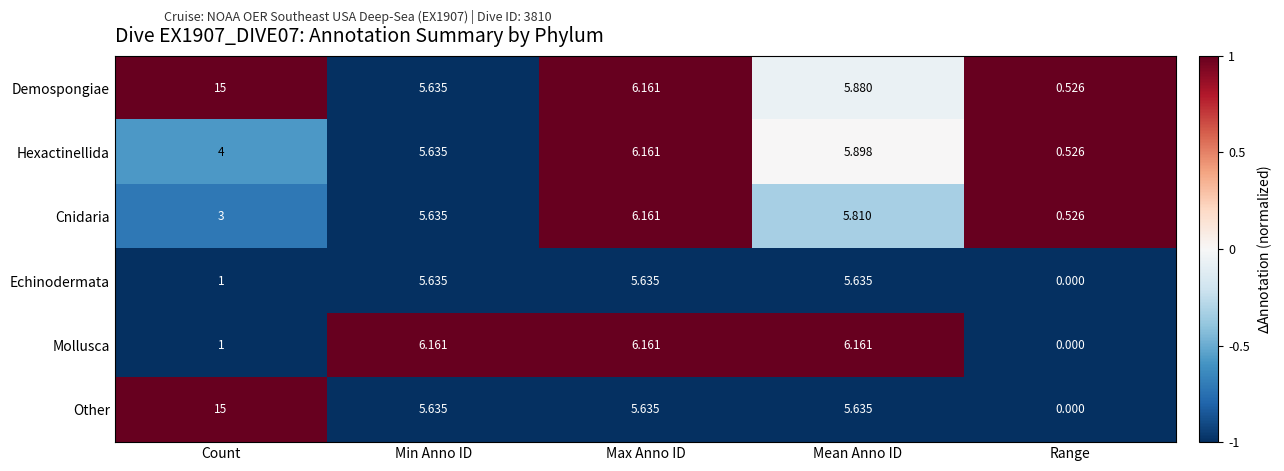

At which label does Cnidaria reach its peak?

Max Anno ID